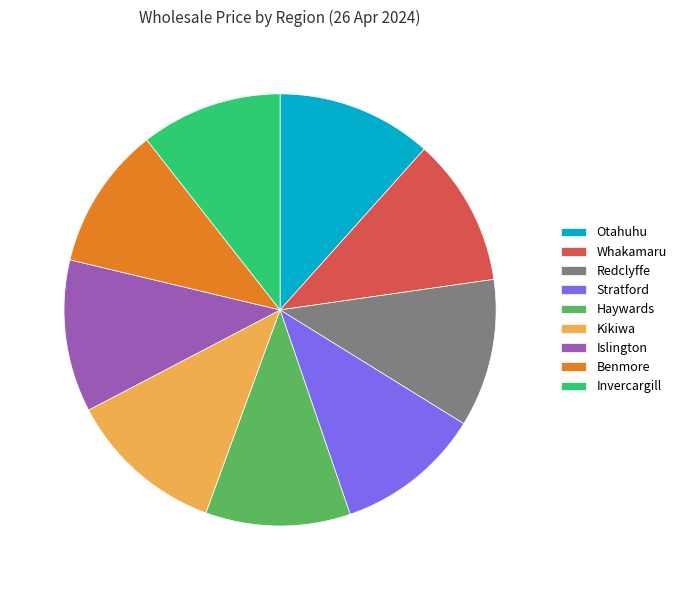

True or false: Whakamaru accounts for 17% of the total.

False